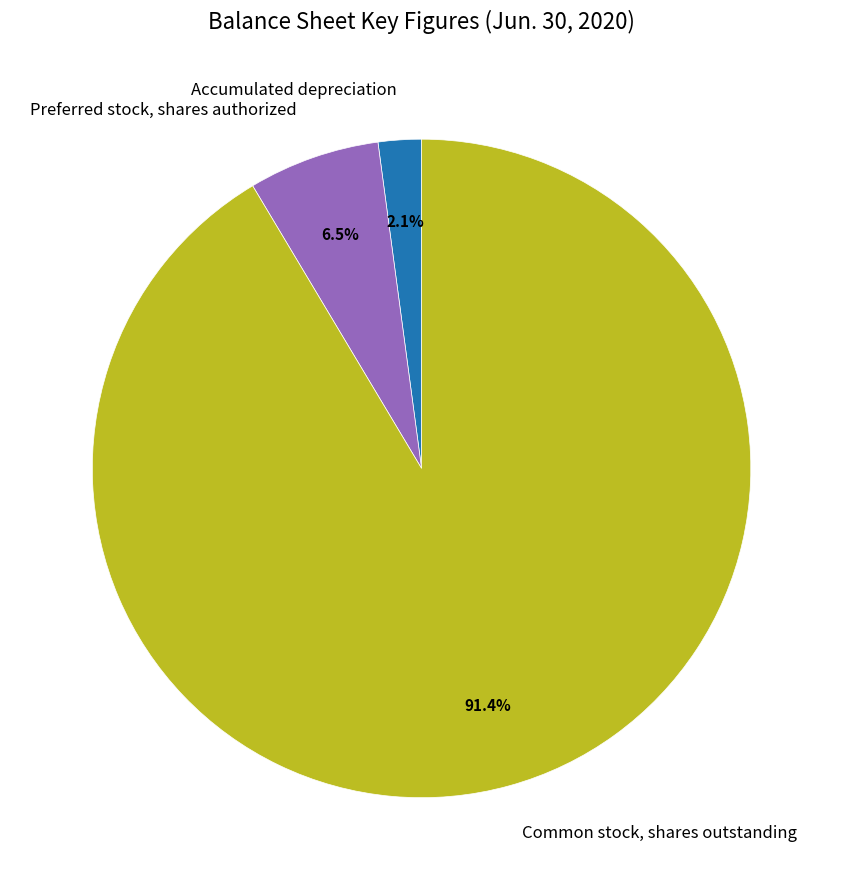

Which slice is the largest?

Common stock, shares outstanding